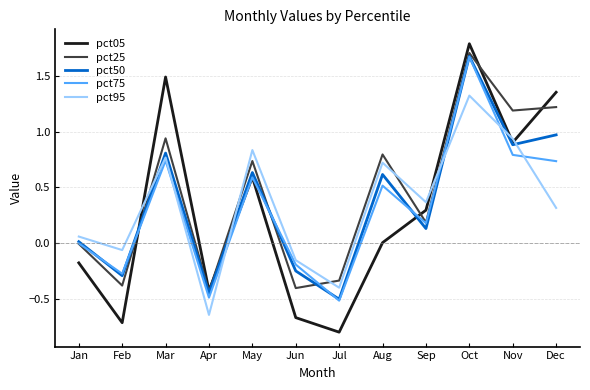

Which series has the widest spread of values?

pct05